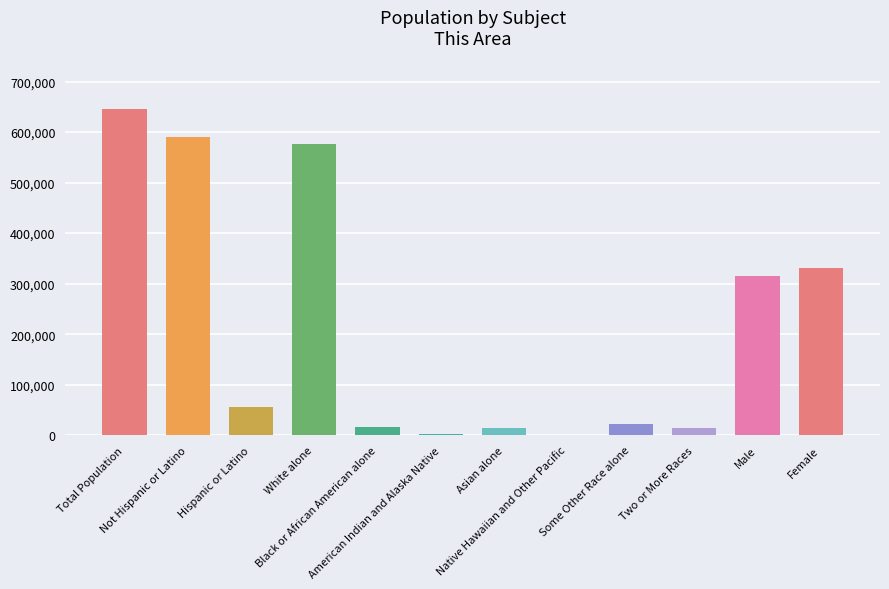

Reading left to right, what are all the values shown in this chart?

Total Population=644956	Not Hispanic or Latino=589809	Hispanic or Latino=55147	White alone=576640	Black or African American alone=16195	American Indian and Alaska Native=1658	Asian alone=13824	Native Hawaiian and Other Pacific=185	Some Other Race alone=21740	Two or More Races=14714	Male=314572	Female=330384